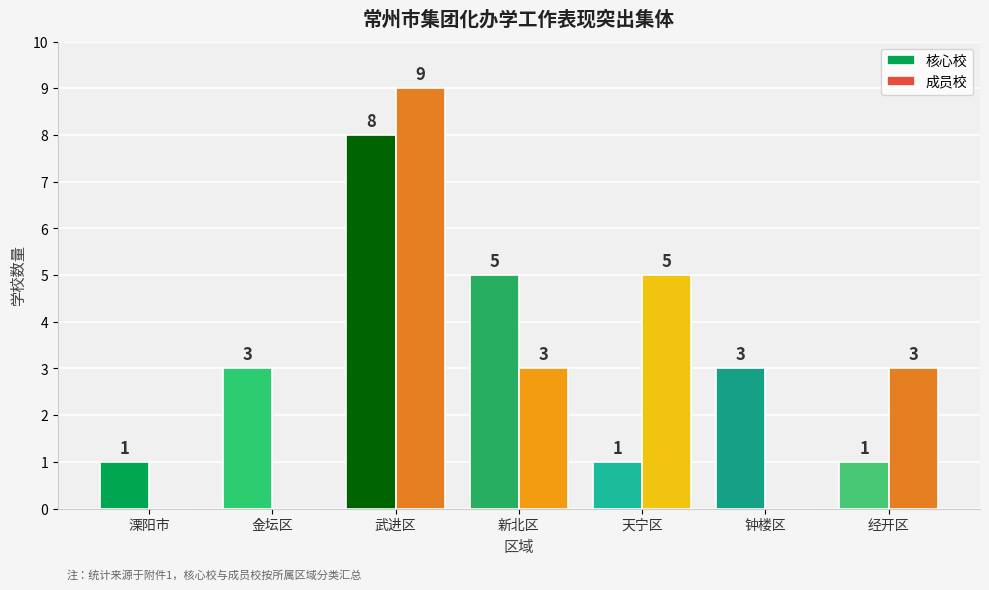

Reading left to right, extract all data points from this chart.

核心校: 溧阳市=1	金坛区=3	武进区=8	新北区=5	天宁区=1	钟楼区=3	经开区=1
成员校: 溧阳市=0	金坛区=0	武进区=9	新北区=3	天宁区=5	钟楼区=0	经开区=3